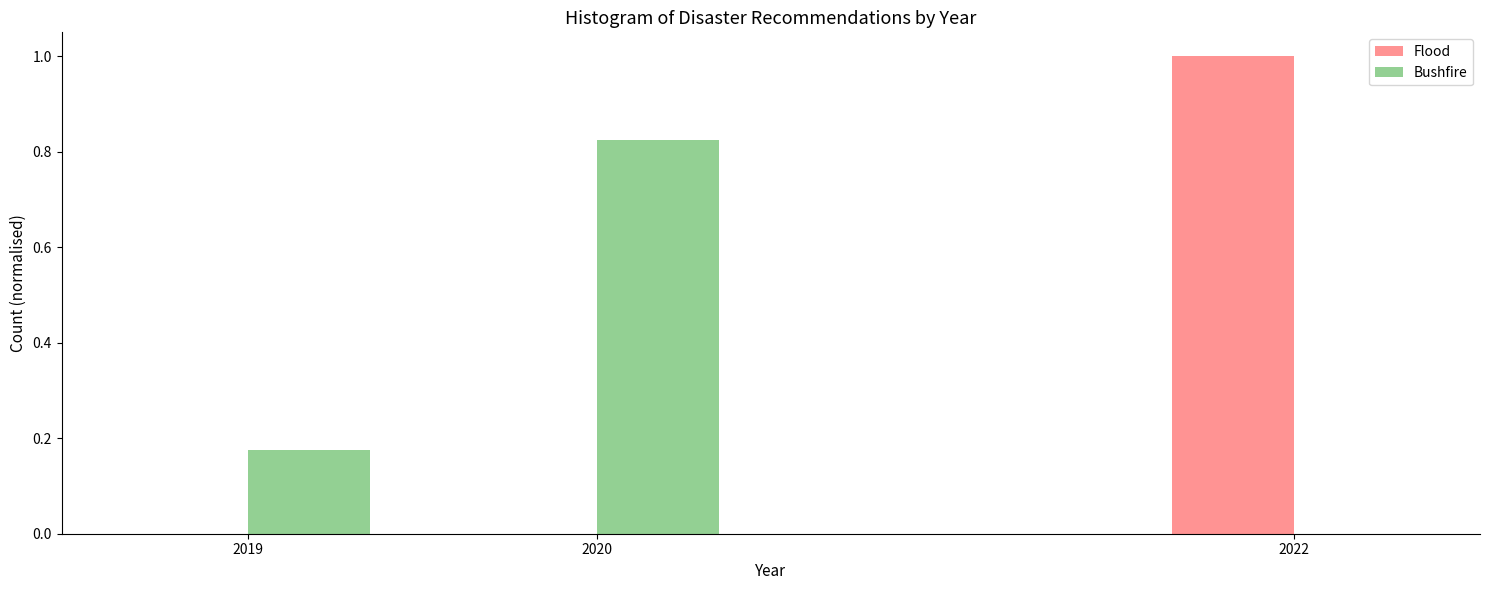

What is the maximum value for Flood?

1.0